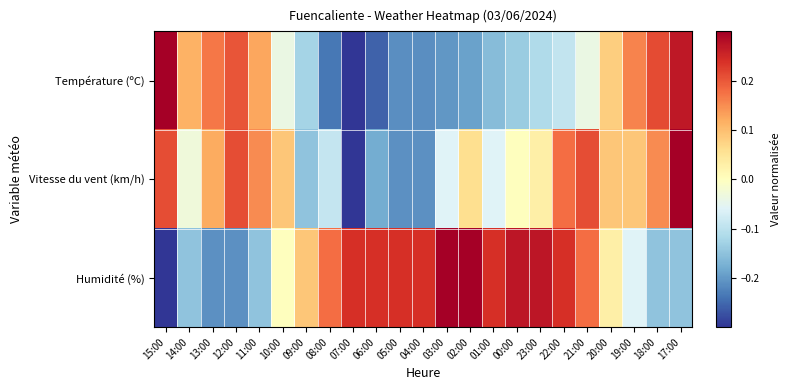

Rank the series at 09:00 from lowest to highest value.

Vitesse du vent (km/h), Température (ºC), Humidité (%)